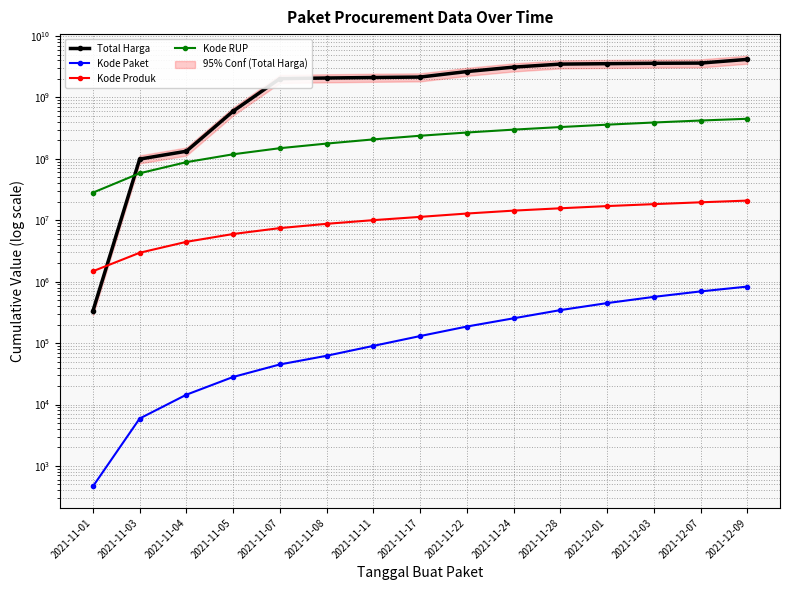

How many values in the Kode Paket series exceed 130193?

7